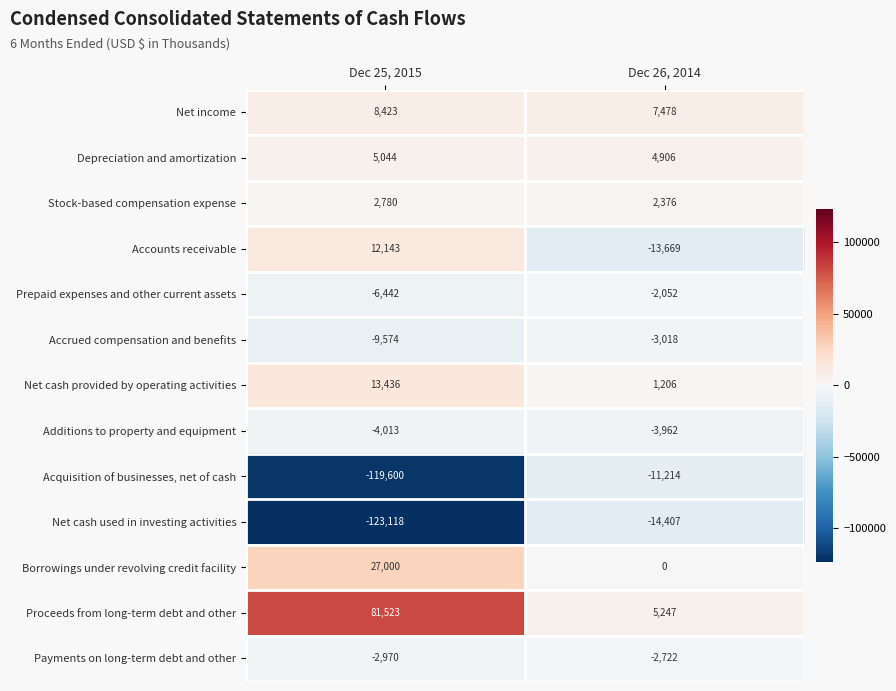

Reading right to left, list all the values displayed in this chart.

Net income: Dec 26, 2014=7478	Dec 25, 2015=8423
Depreciation and amortization: Dec 26, 2014=4906	Dec 25, 2015=5044
Stock-based compensation expense: Dec 26, 2014=2376	Dec 25, 2015=2780
Accounts receivable: Dec 26, 2014=-13669	Dec 25, 2015=12143
Prepaid expenses and other current assets: Dec 26, 2014=-2052	Dec 25, 2015=-6442
Accrued compensation and benefits: Dec 26, 2014=-3018	Dec 25, 2015=-9574
Net cash provided by operating activities: Dec 26, 2014=1206	Dec 25, 2015=13436
Additions to property and equipment: Dec 26, 2014=-3962	Dec 25, 2015=-4013
Acquisition of businesses, net of cash: Dec 26, 2014=-11214	Dec 25, 2015=-119600
Net cash used in investing activities: Dec 26, 2014=-14407	Dec 25, 2015=-123118
Borrowings under revolving credit facility: Dec 26, 2014=0	Dec 25, 2015=27000
Proceeds from long-term debt and other: Dec 26, 2014=5247	Dec 25, 2015=81523
Payments on long-term debt and other: Dec 26, 2014=-2722	Dec 25, 2015=-2970